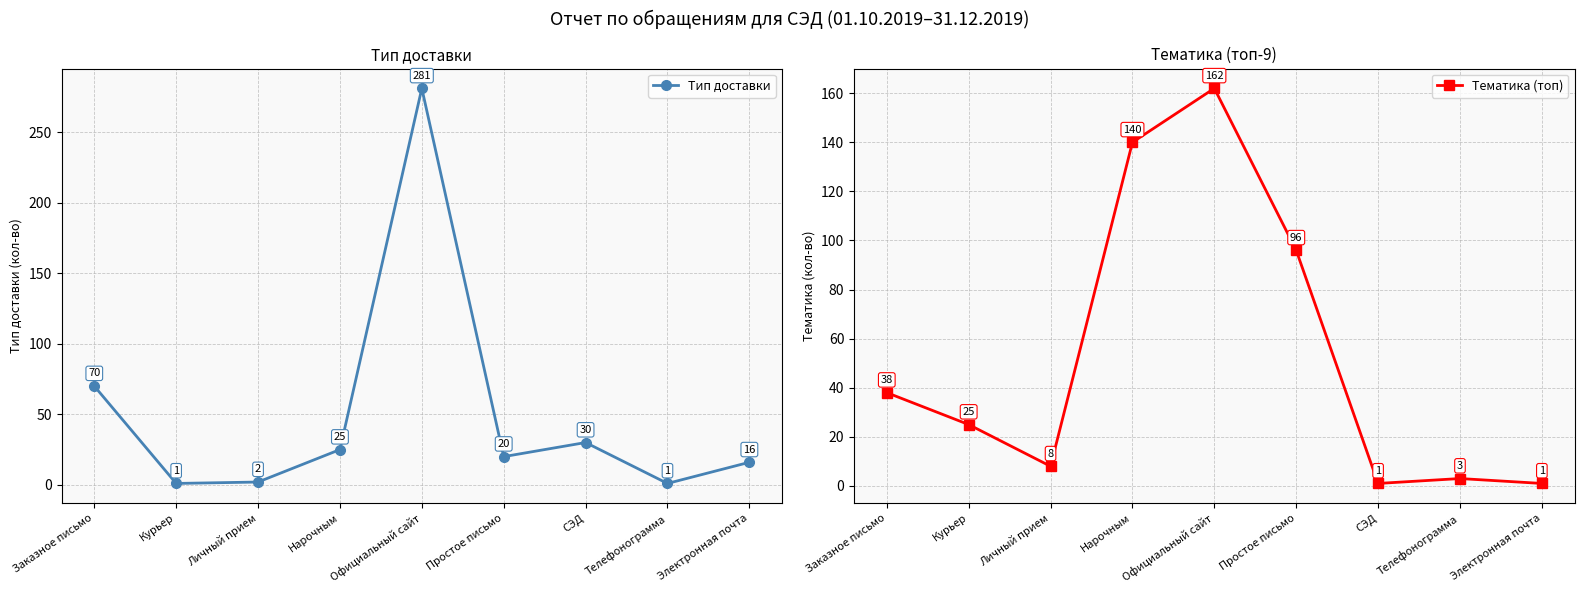

Which category has the highest value in the Тематика (топ) series?

Официальный сайт